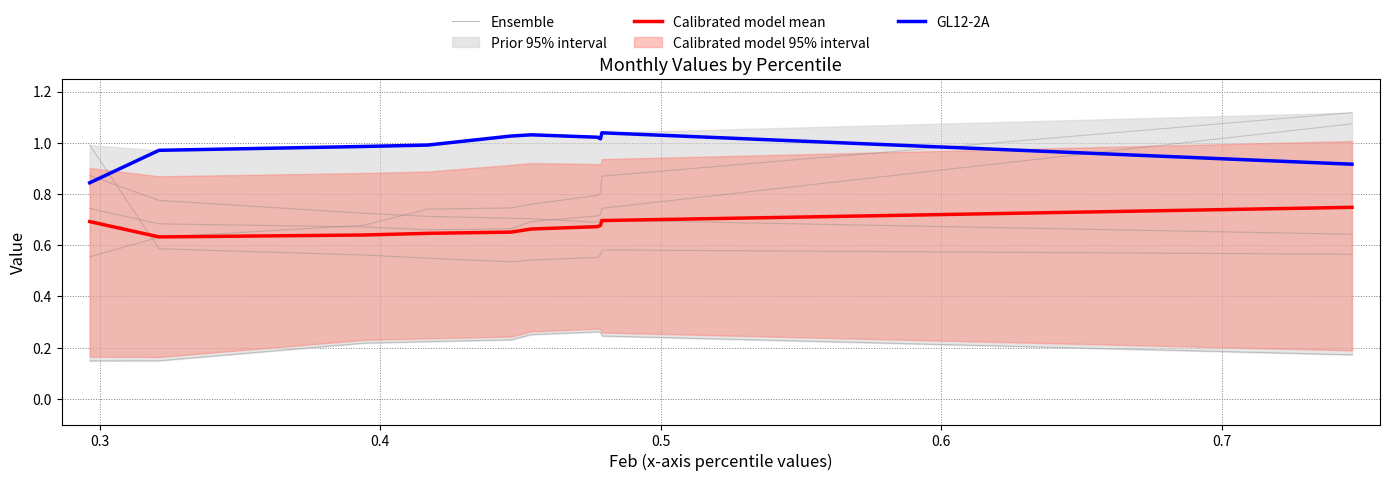

How many lines are shown in the chart?

2